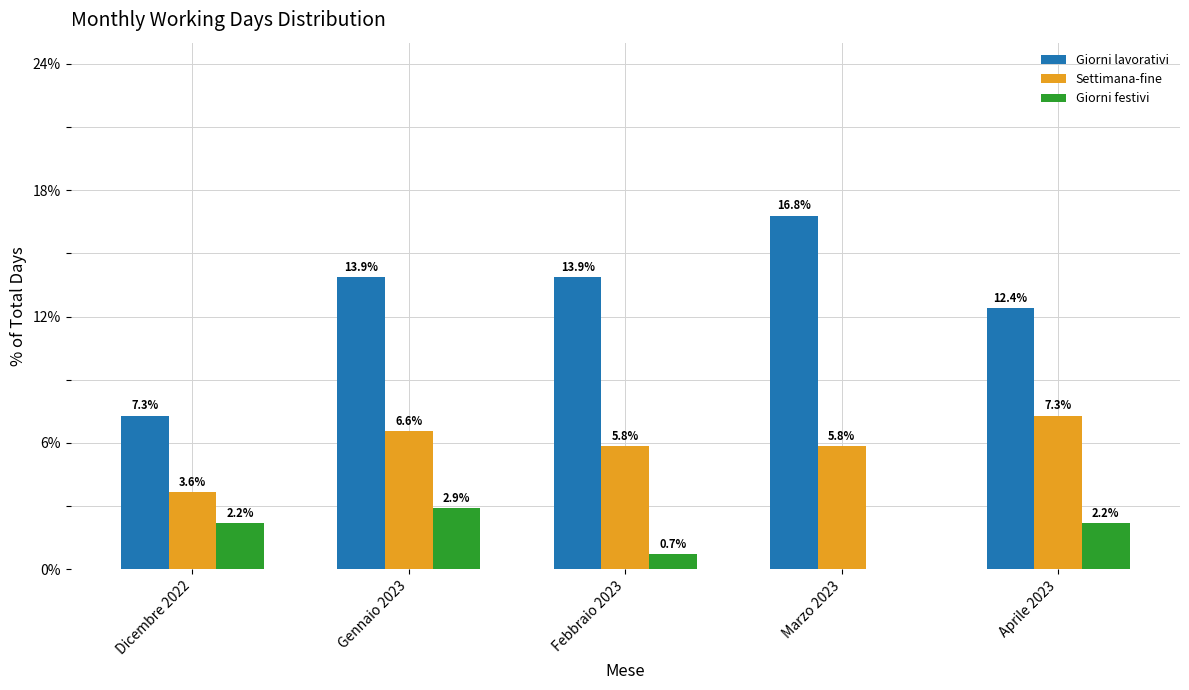

Reading right to left, list all the values displayed in this chart.

Giorni lavorativi: Aprile 2023=12.4	Marzo 2023=16.8	Febbraio 2023=13.9	Gennaio 2023=13.9	Dicembre 2022=7.3
Settimana-fine: Aprile 2023=7.3	Marzo 2023=5.8	Febbraio 2023=5.8	Gennaio 2023=6.6	Dicembre 2022=3.6
Giorni festivi: Aprile 2023=2.2	Marzo 2023=0.0	Febbraio 2023=0.7	Gennaio 2023=2.9	Dicembre 2022=2.2